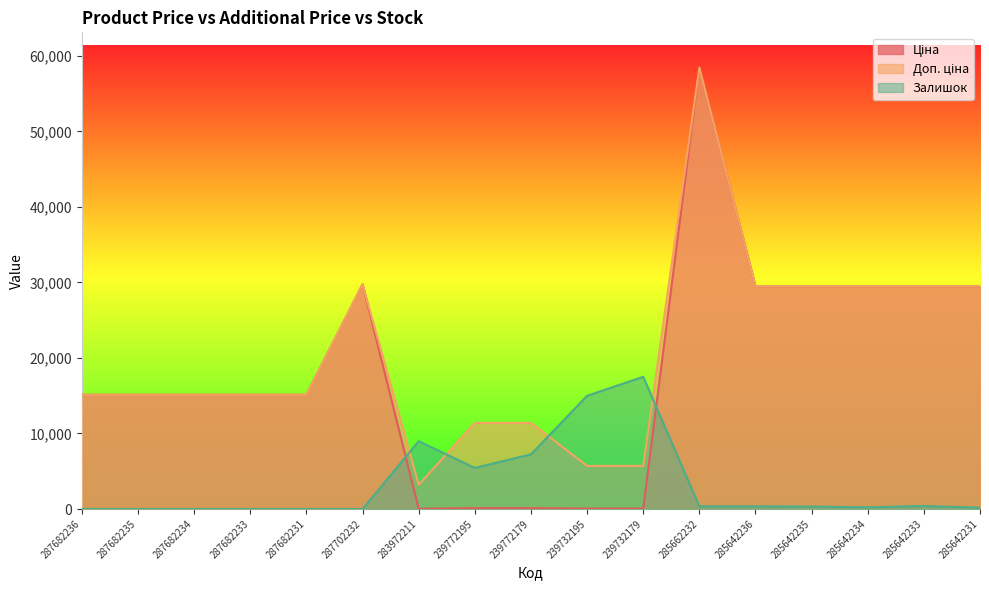

Which series has the largest range (max minus min)?

Ціна